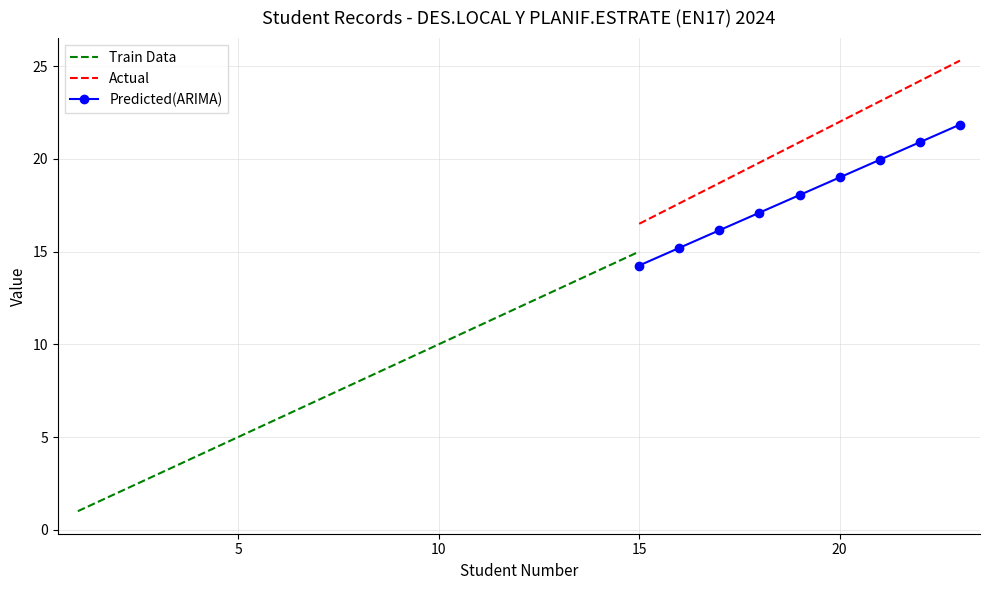

True or false: Predicted(ARIMA) and Actual cross at least once.

False